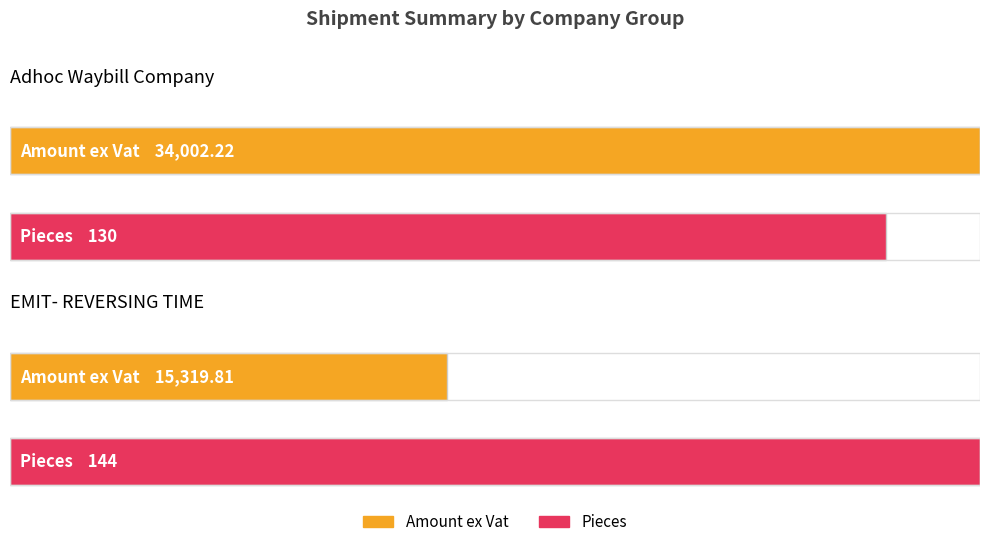

At which label does Pieces reach its minimum?

Adhoc Waybill Company